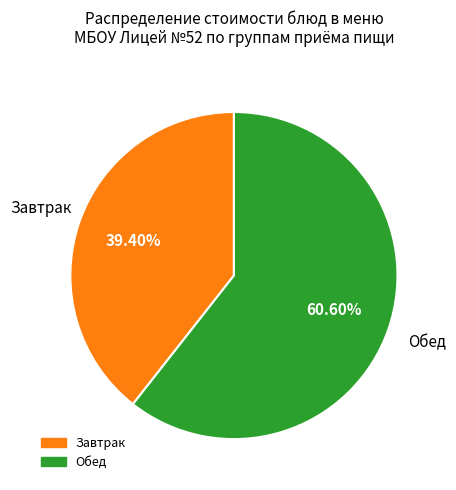

Is there any slice that represents more than half of the pie?

Yes